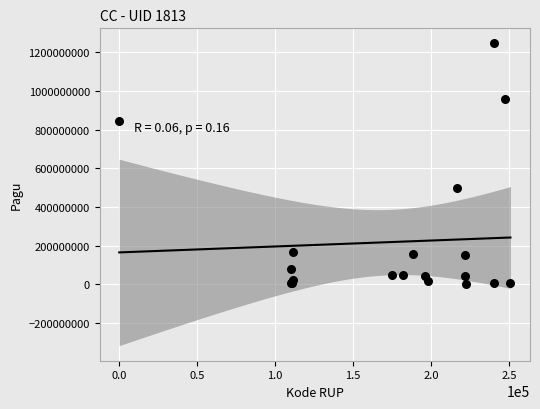

What Y value in the scatter plot is closest to 622840000?

499932000